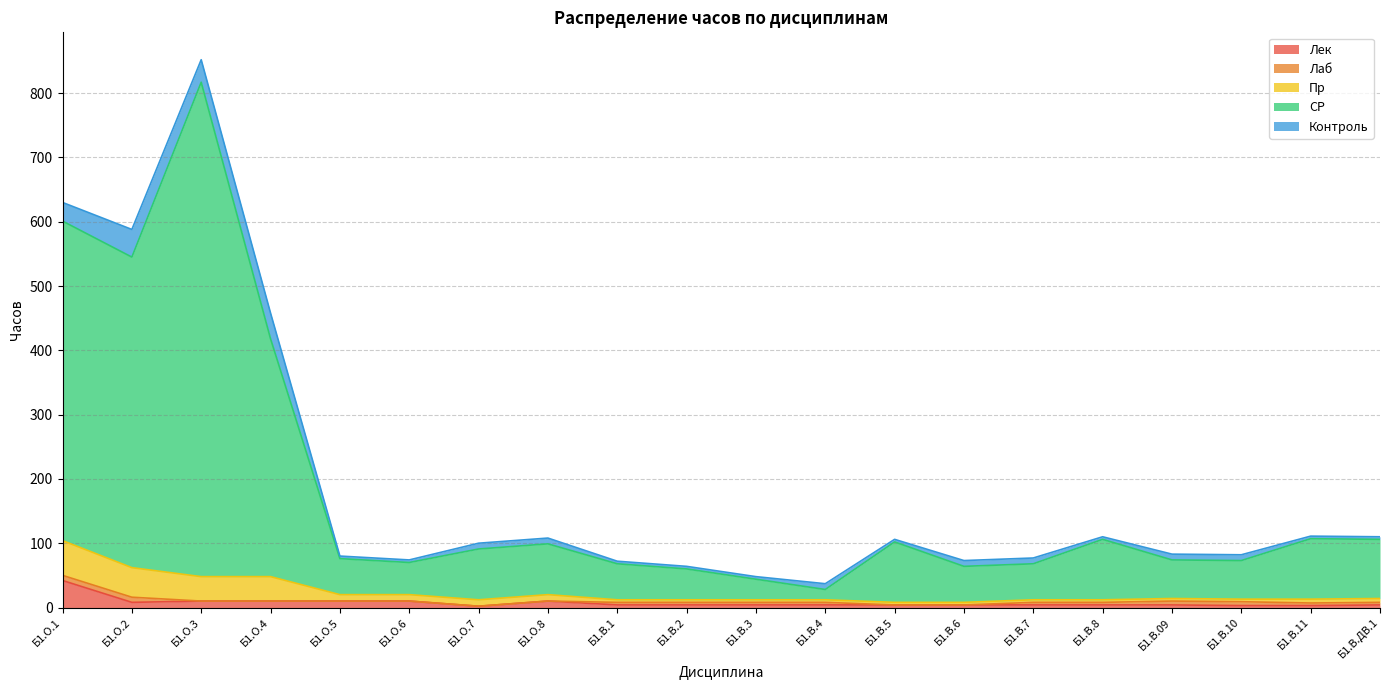

True or false: Лаб and Лек cross at least once.

False